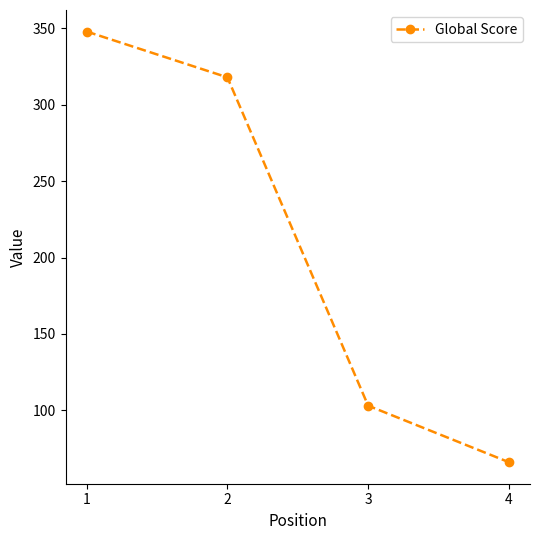

Reading left to right, transcribe all the data shown in this chart.

348	318	103	66